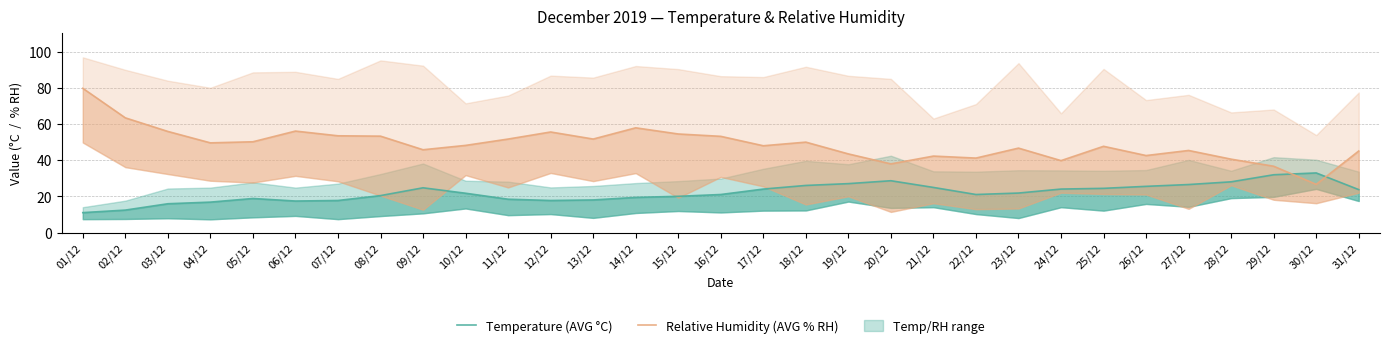

What is the difference between the second highest and minimum values in the Temperature (AVG °C) series?

20.9